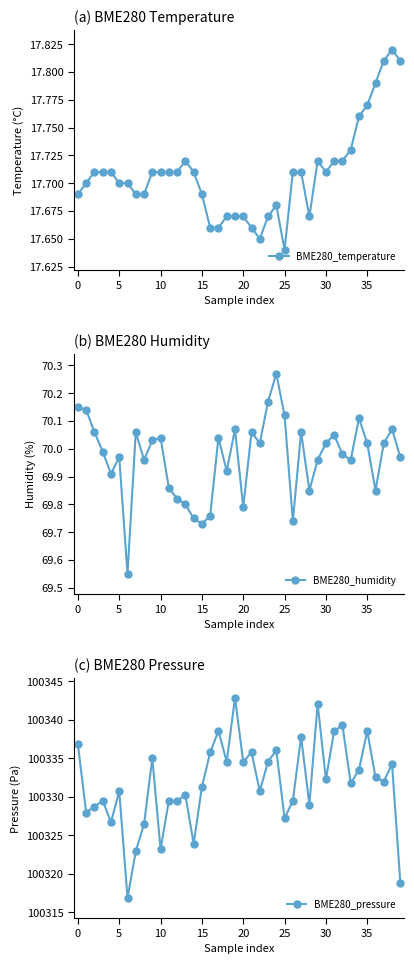

At which label does BME280_humidity reach its peak?

24